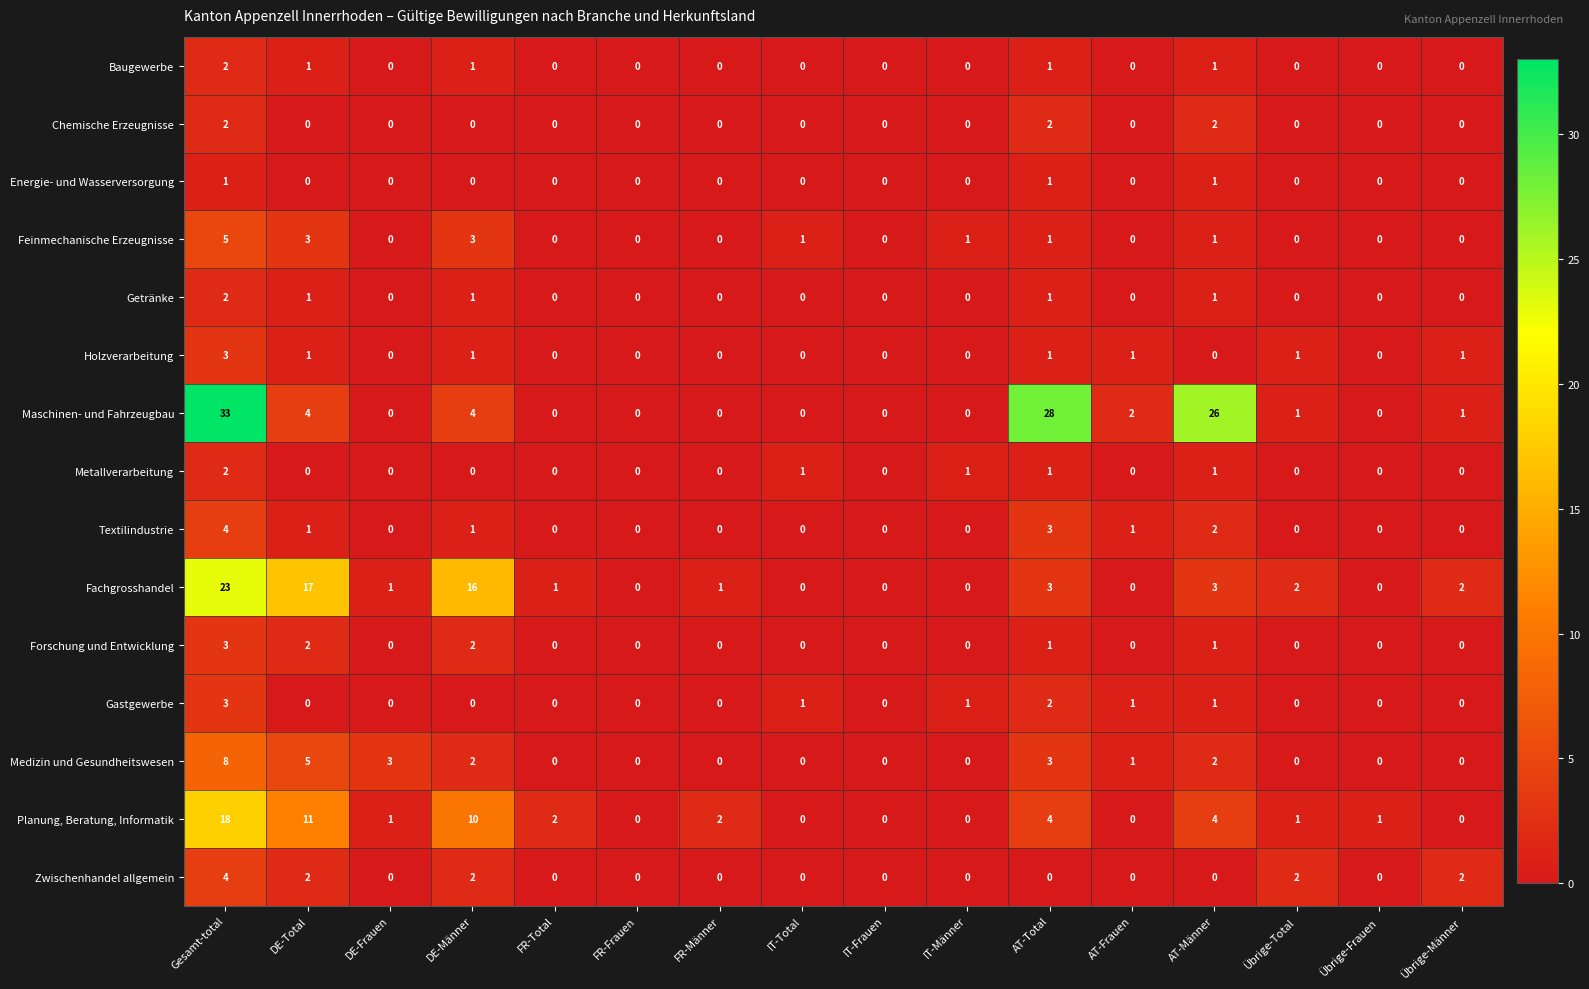

How many data points does each series have?

16